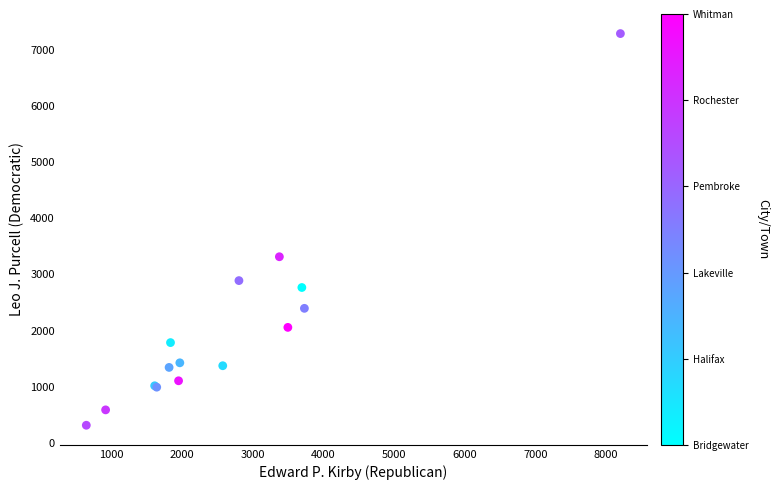

What Y value in the scatter plot is closest to 3800?

3314